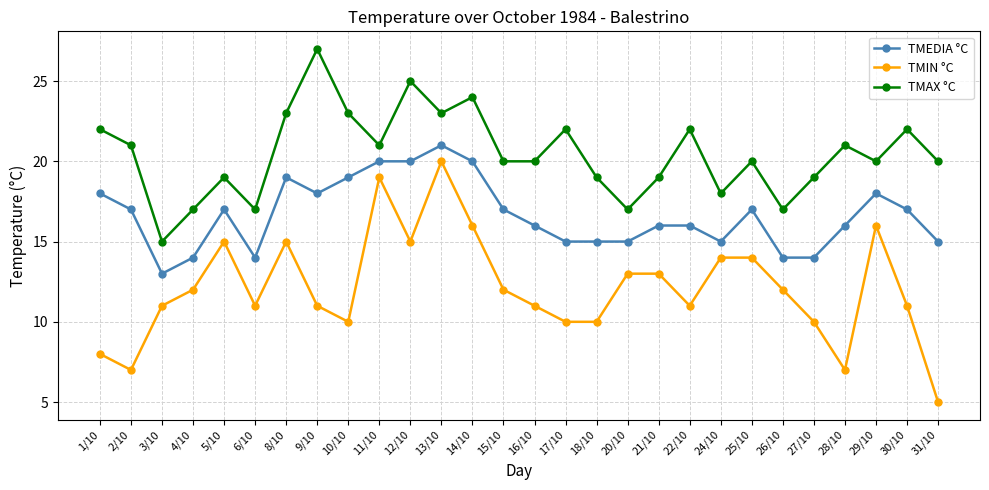

How many lines are shown in the chart?

3